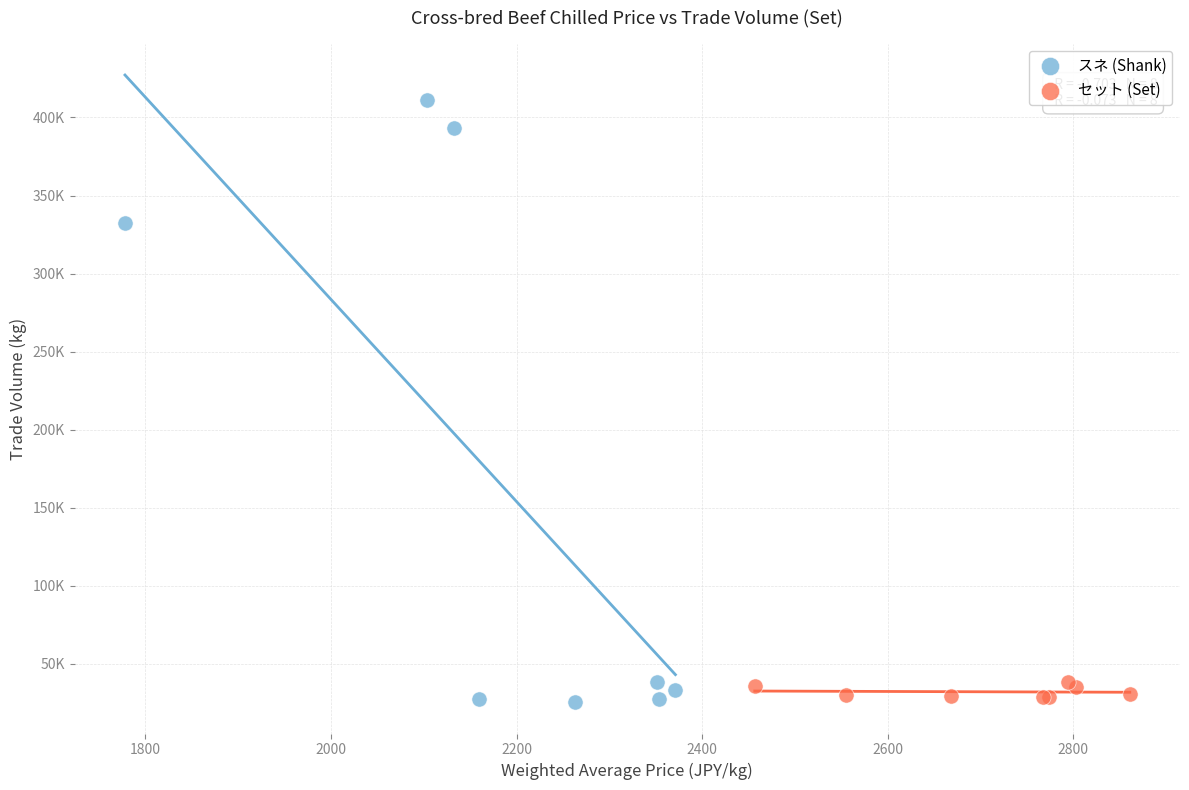

Which series has the widest spread of Y values?

スネ (Shank)